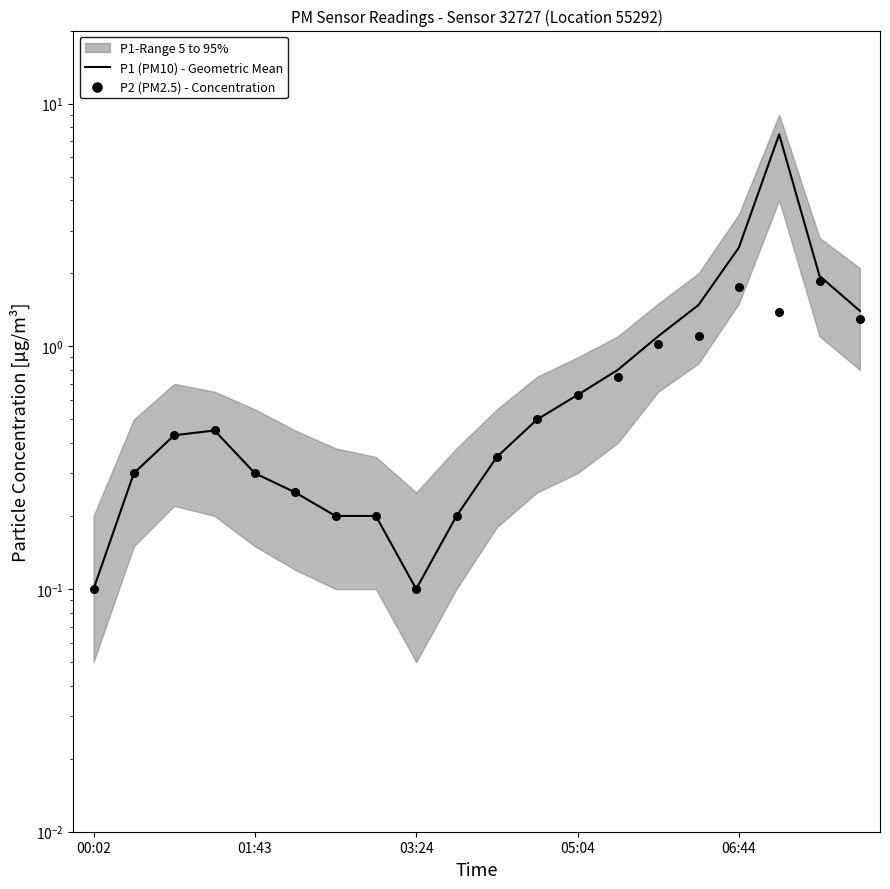

What is the total value across all series at 5?

0.5